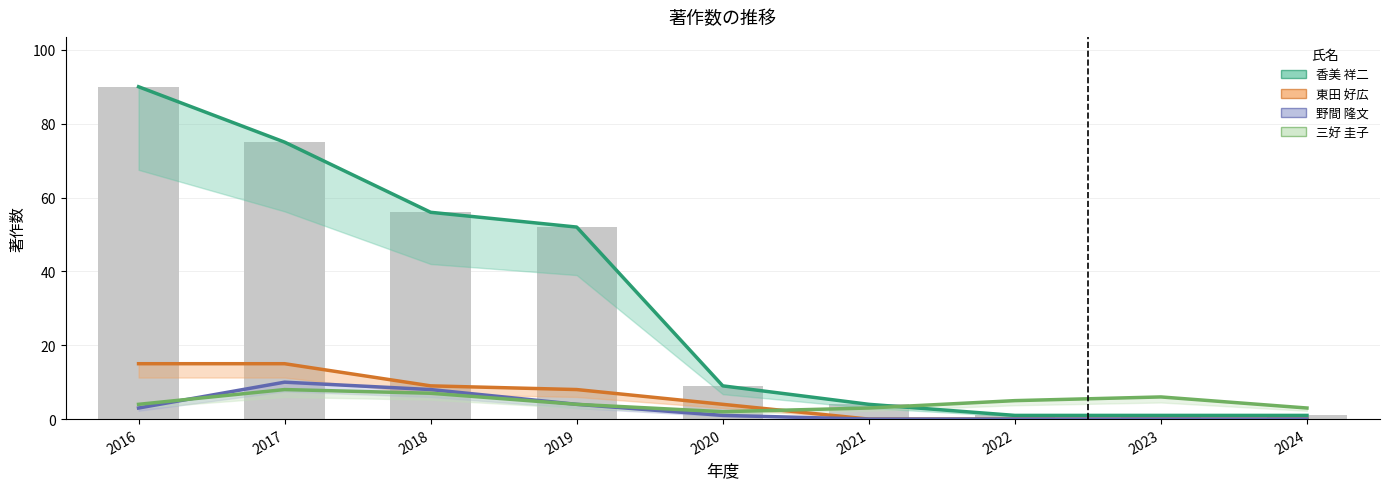

What is the average value of the 野間 隆文 series?

3